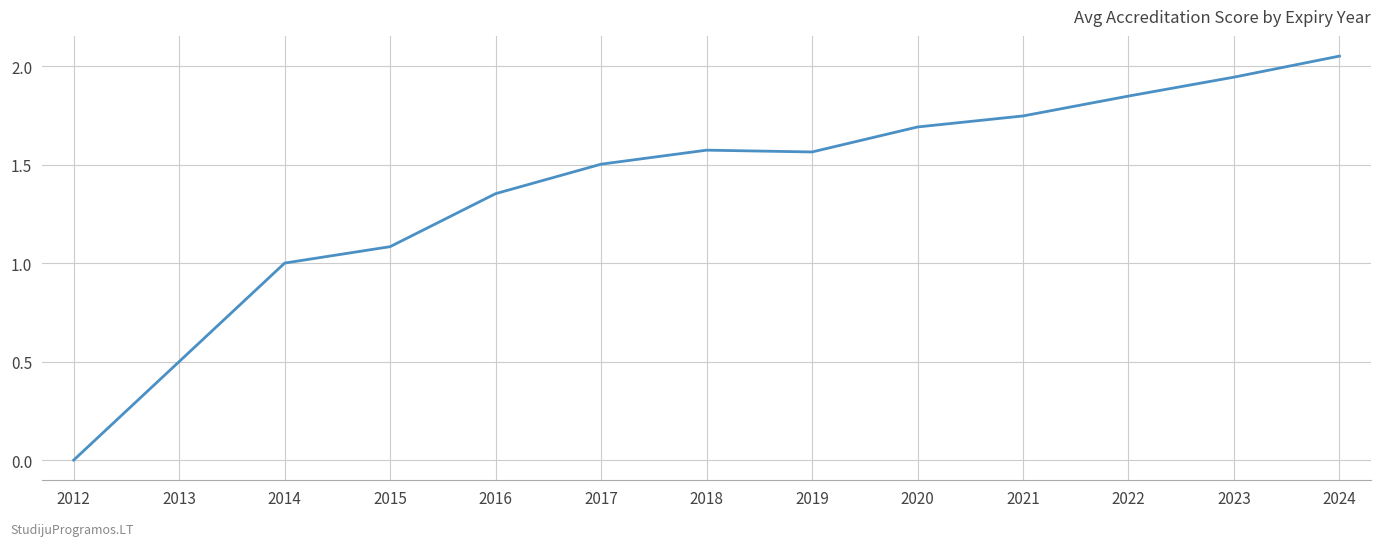

What is the difference between the values at 2019 and 2013?

1.1